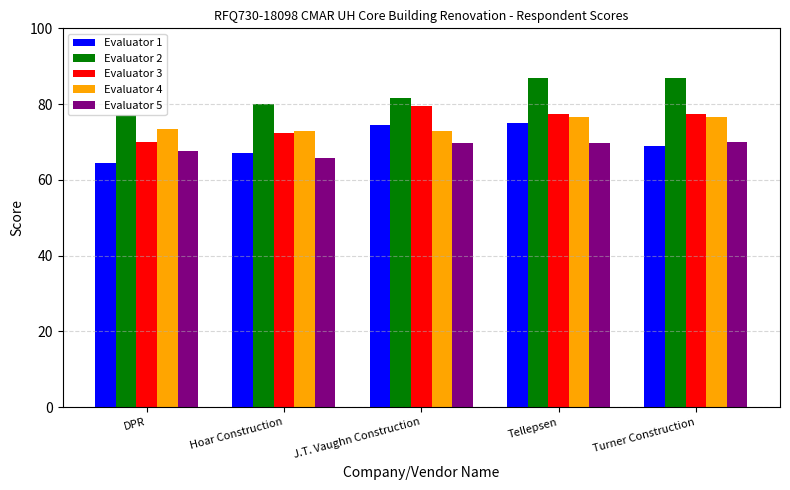

At which category is the sum across all series the highest?

Tellepsen